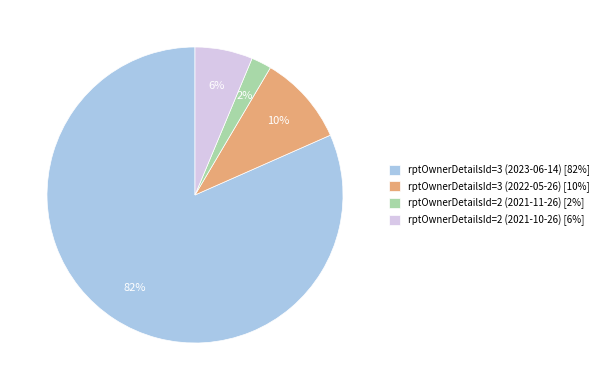

Which slice represents more than half of the pie?

rptOwnerDetailsId=3 (2023-06-14)